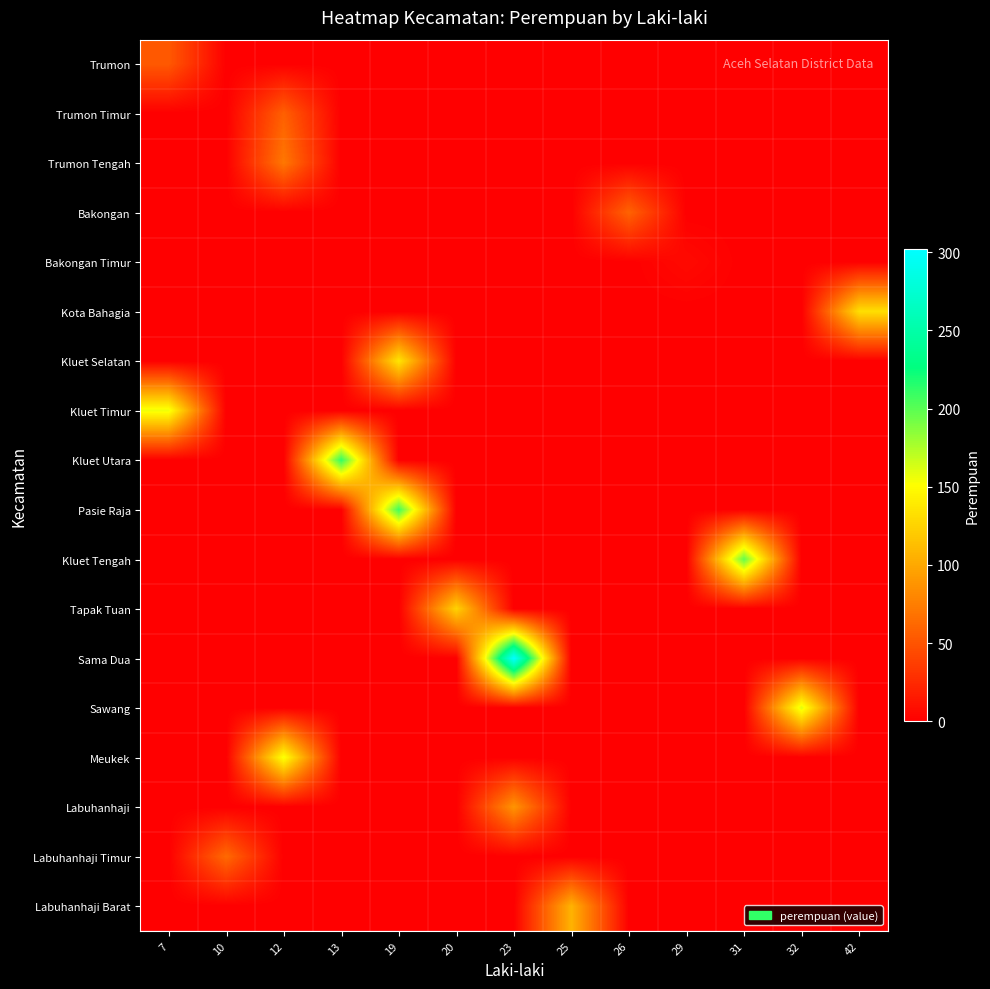

Reading left to right, what are all the values shown in this chart?

Trumon: 7=53	10=0	12=0	13=0	19=0	20=0	23=0	25=0	26=0	29=0	31=0	32=0	42=0
Trumon Timur: 7=0	10=0	12=57	13=0	19=0	20=0	23=0	25=0	26=0	29=0	31=0	32=0	42=0
Trumon Tengah: 7=0	10=0	12=71	13=0	19=0	20=0	23=0	25=0	26=0	29=0	31=0	32=0	42=0
Bakongan: 7=0	10=0	12=0	13=0	19=0	20=0	23=0	25=0	26=59	29=0	31=0	32=0	42=0
Bakongan Timur: 7=0	10=0	12=0	13=0	19=0	20=0	23=0	25=0	26=0	29=6	31=0	32=0	42=0
Kota Bahagia: 7=0	10=0	12=0	13=0	19=0	20=0	23=0	25=0	26=0	29=0	31=0	32=0	42=132
Kluet Selatan: 7=0	10=0	12=0	13=0	19=136	20=0	23=0	25=0	26=0	29=0	31=0	32=0	42=0
Kluet Timur: 7=156	10=0	12=0	13=0	19=0	20=0	23=0	25=0	26=0	29=0	31=0	32=0	42=0
Kluet Utara: 7=0	10=0	12=0	13=212	19=0	20=0	23=0	25=0	26=0	29=0	31=0	32=0	42=0
Pasie Raja: 7=0	10=0	12=0	13=0	19=208	20=0	23=0	25=0	26=0	29=0	31=0	32=0	42=0
Kluet Tengah: 7=0	10=0	12=0	13=0	19=0	20=0	23=0	25=0	26=0	29=0	31=197	32=0	42=0
Tapak Tuan: 7=0	10=0	12=0	13=0	19=0	20=125	23=0	25=0	26=0	29=0	31=0	32=0	42=0
Sama Dua: 7=0	10=0	12=0	13=0	19=0	20=0	23=302	25=0	26=0	29=0	31=0	32=0	42=0
Sawang: 7=0	10=0	12=0	13=0	19=0	20=0	23=0	25=0	26=0	29=0	31=0	32=161	42=0
Meukek: 7=0	10=0	12=154	13=0	19=0	20=0	23=0	25=0	26=0	29=0	31=0	32=0	42=0
Labuhanhaji: 7=0	10=0	12=0	13=0	19=0	20=0	23=88	25=0	26=0	29=0	31=0	32=0	42=0
Labuhanhaji Timur: 7=0	10=63	12=0	13=0	19=0	20=0	23=0	25=0	26=0	29=0	31=0	32=0	42=0
Labuhanhaji Barat: 7=0	10=0	12=0	13=0	19=0	20=0	23=0	25=106	26=0	29=0	31=0	32=0	42=0